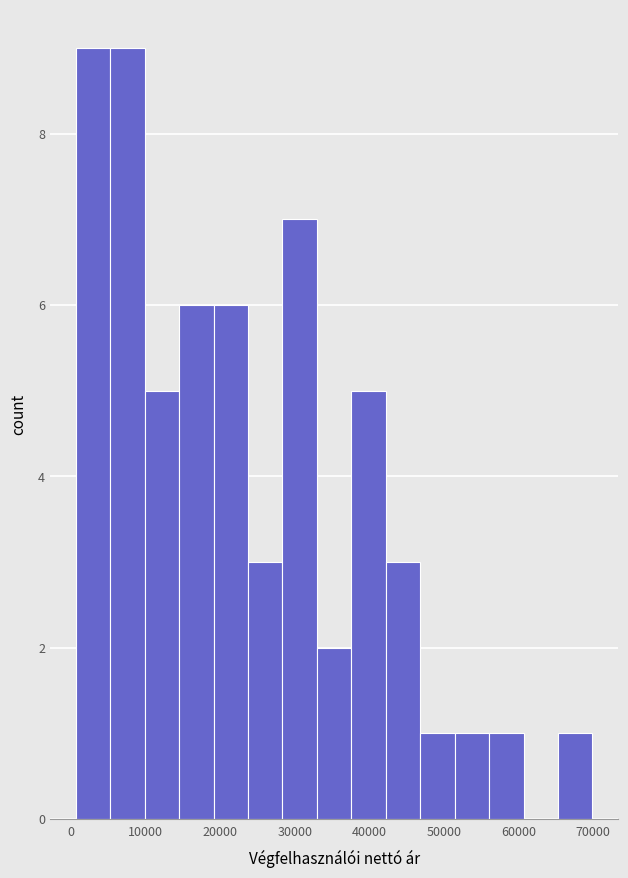

Reading left to right, list every bar in this chart as the range it spans on the x-axis followed by its height. Neither the bar edges nor the heights are printed on the chart, so give them approximately, as read against the axes.

1000 to 5000: 9
5000 to 10000: 9
10000 to 14000: 5
14000 to 19000: 6
19000 to 24000: 6
24000 to 28000: 3
28000 to 33000: 7
33000 to 38000: 2
38000 to 42000: 5
42000 to 47000: 3
47000 to 51000: 1
51000 to 56000: 1
56000 to 61000: 1
61000 to 65000: 0
65000 to 70000: 1